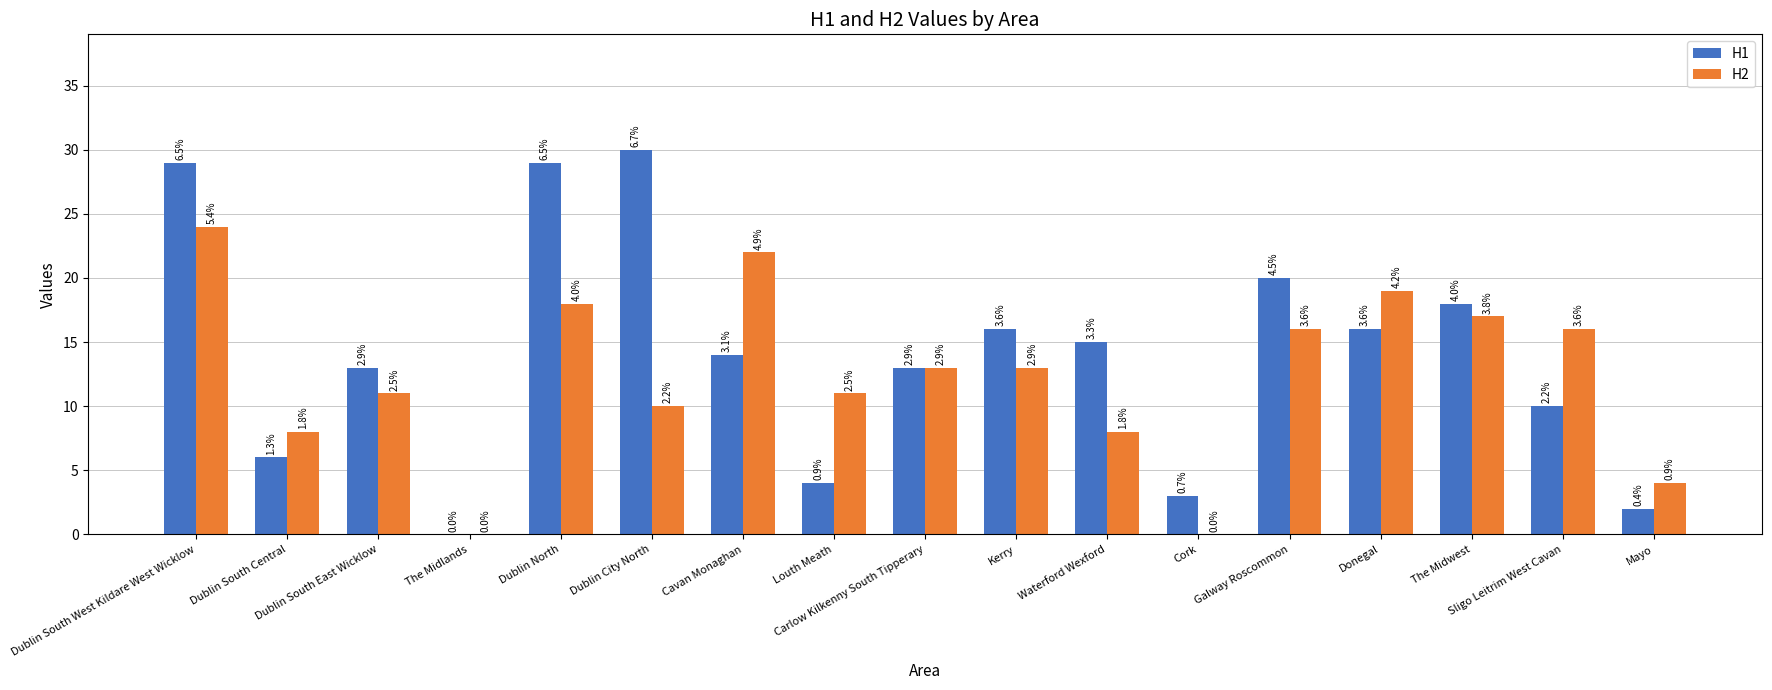

What is the sum of all H1 values?

238